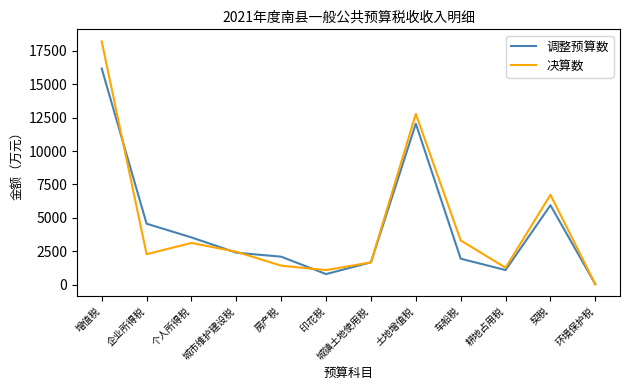

What is the total value across all series at 城市维护建设税?

4868